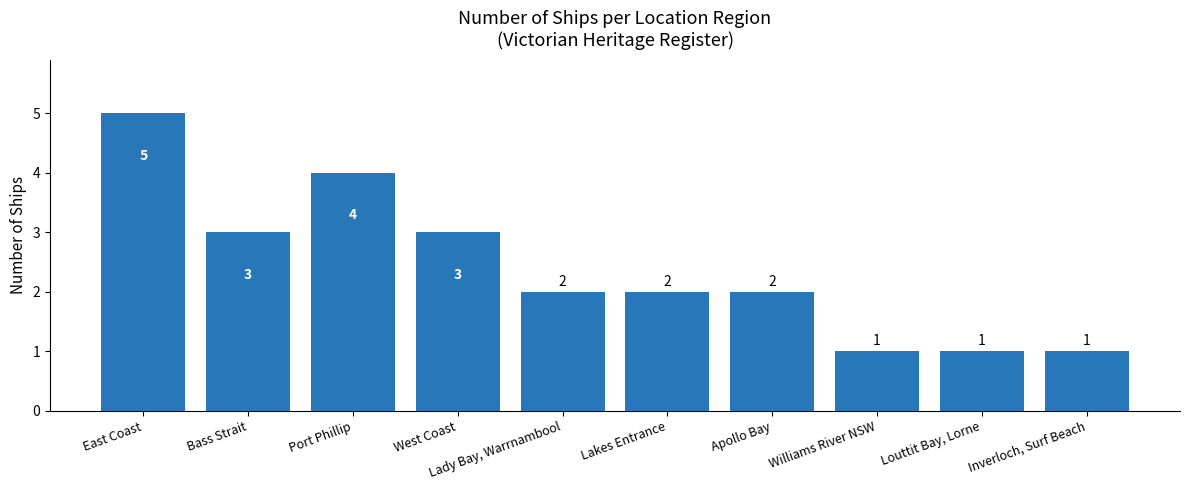

At which category does the chart reach its peak across all series?

East Coast